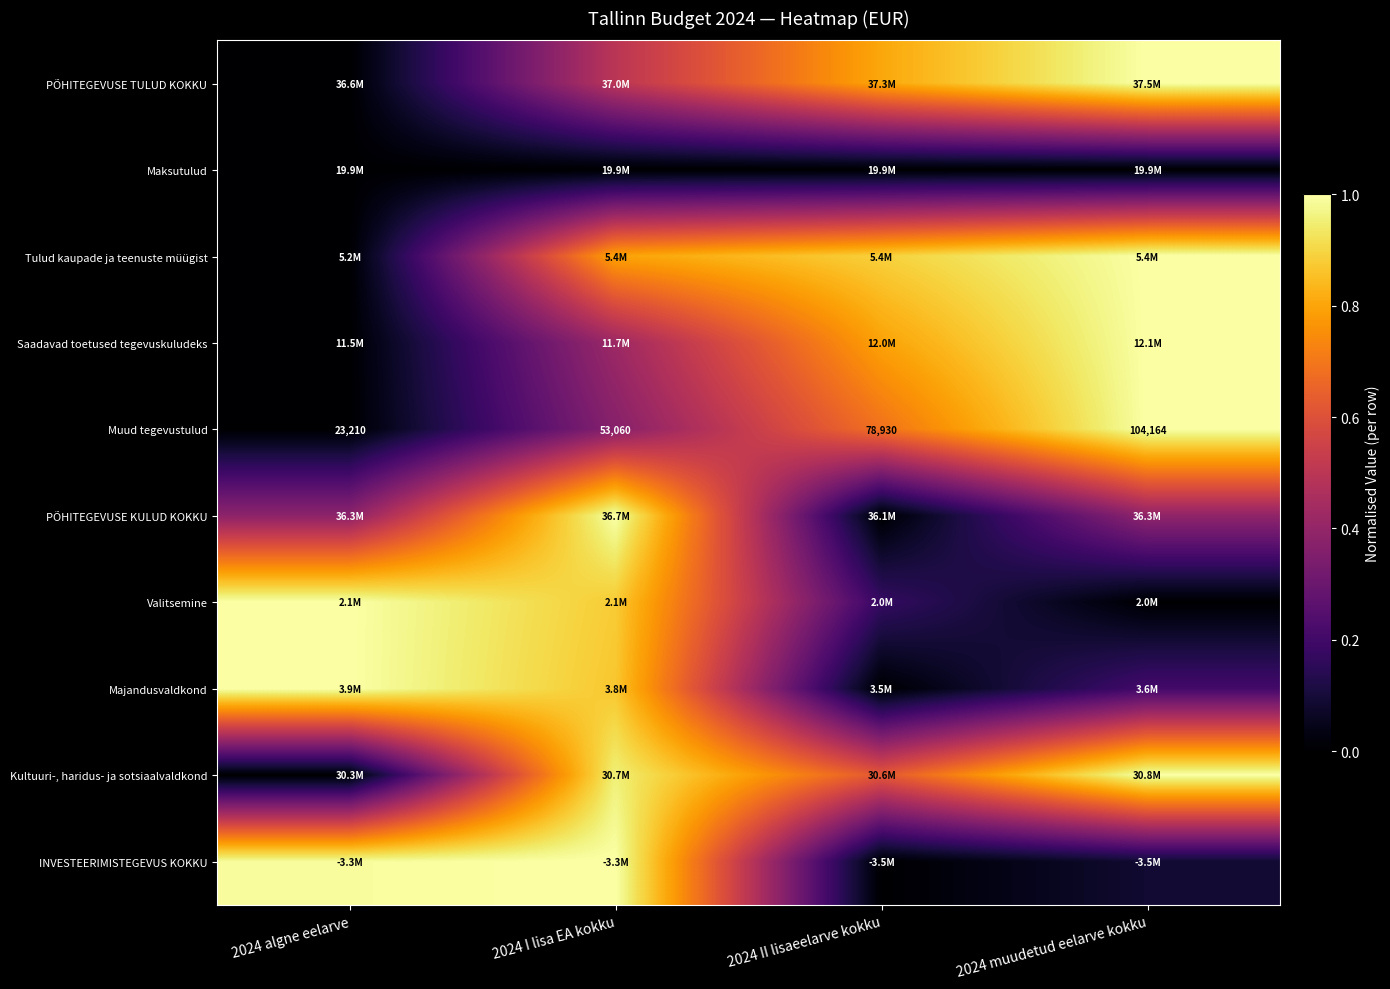

True or false: Saadavad toetused tegevuskuludeks has a value of 1.0 at 2024 muudetud eelarve kokku.

True